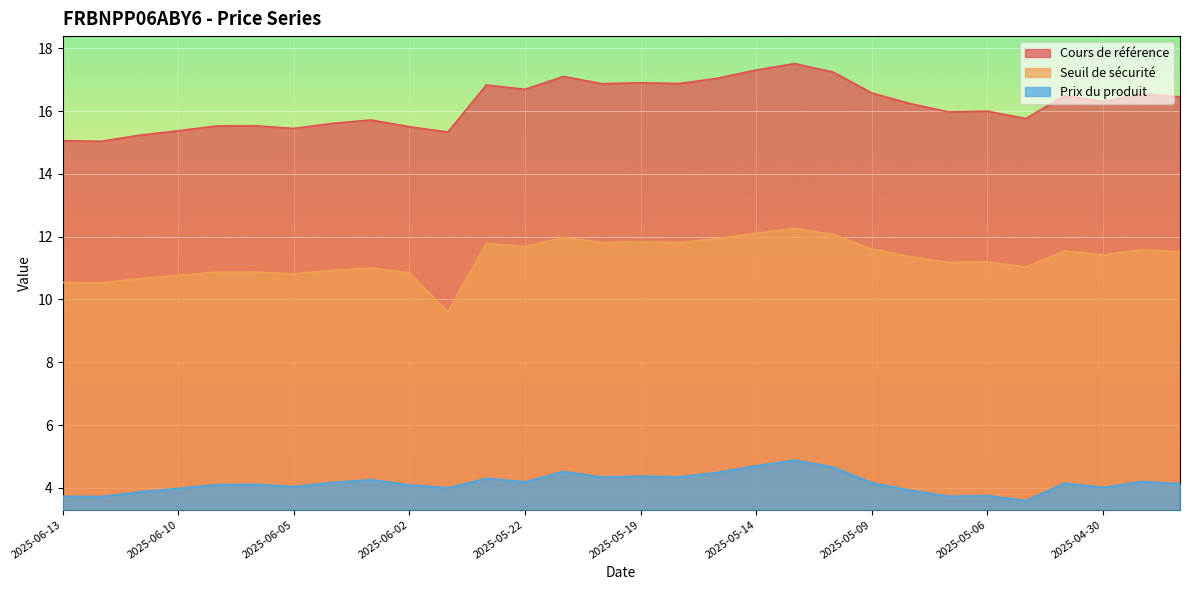

At which label does Cours de référence first exceed 16?

2025-05-23